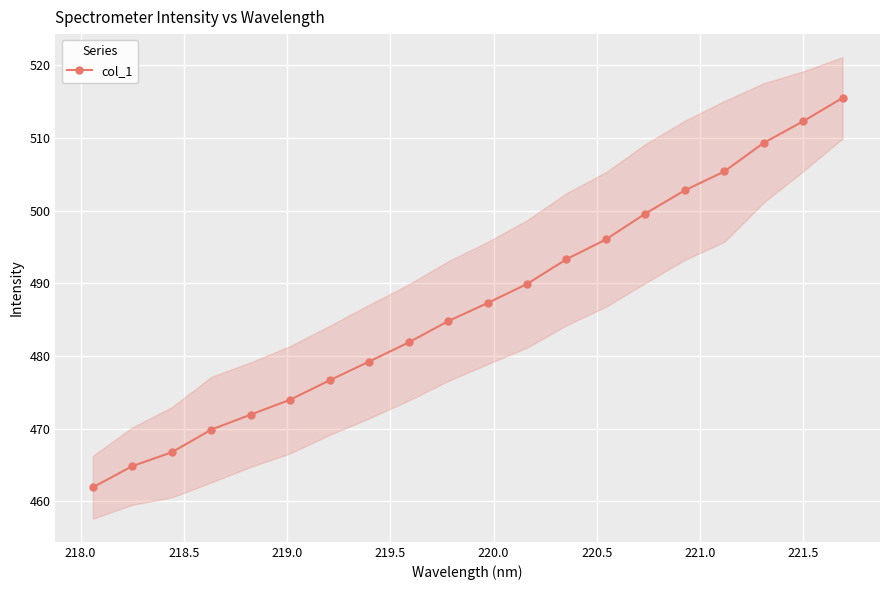

True or false: there are more than 2 points higher than both neighbors.

False